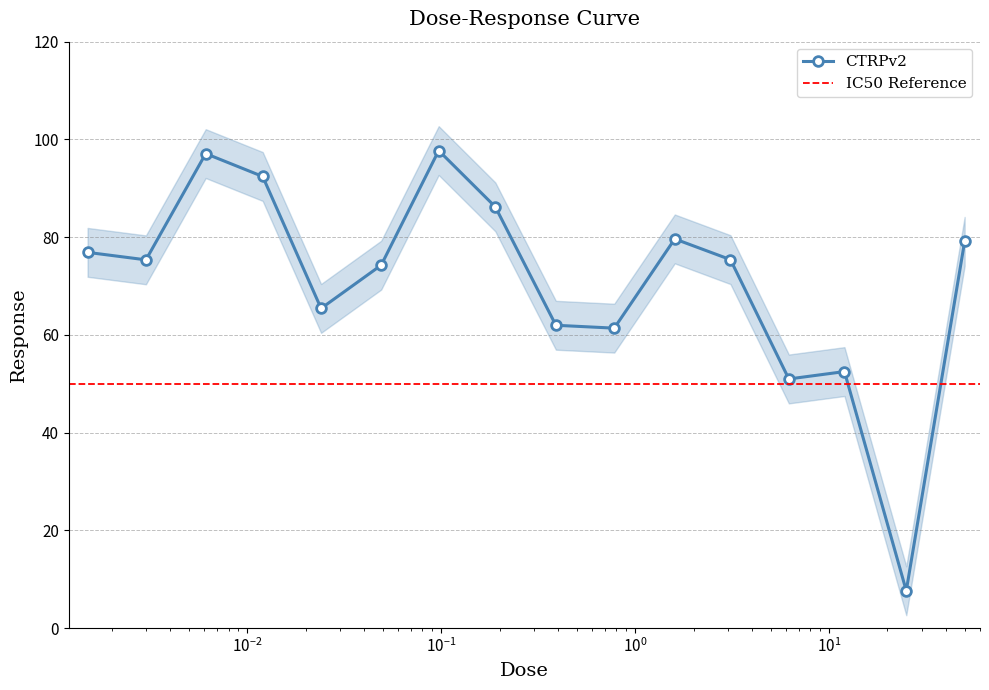

How many data points does each series have?

16